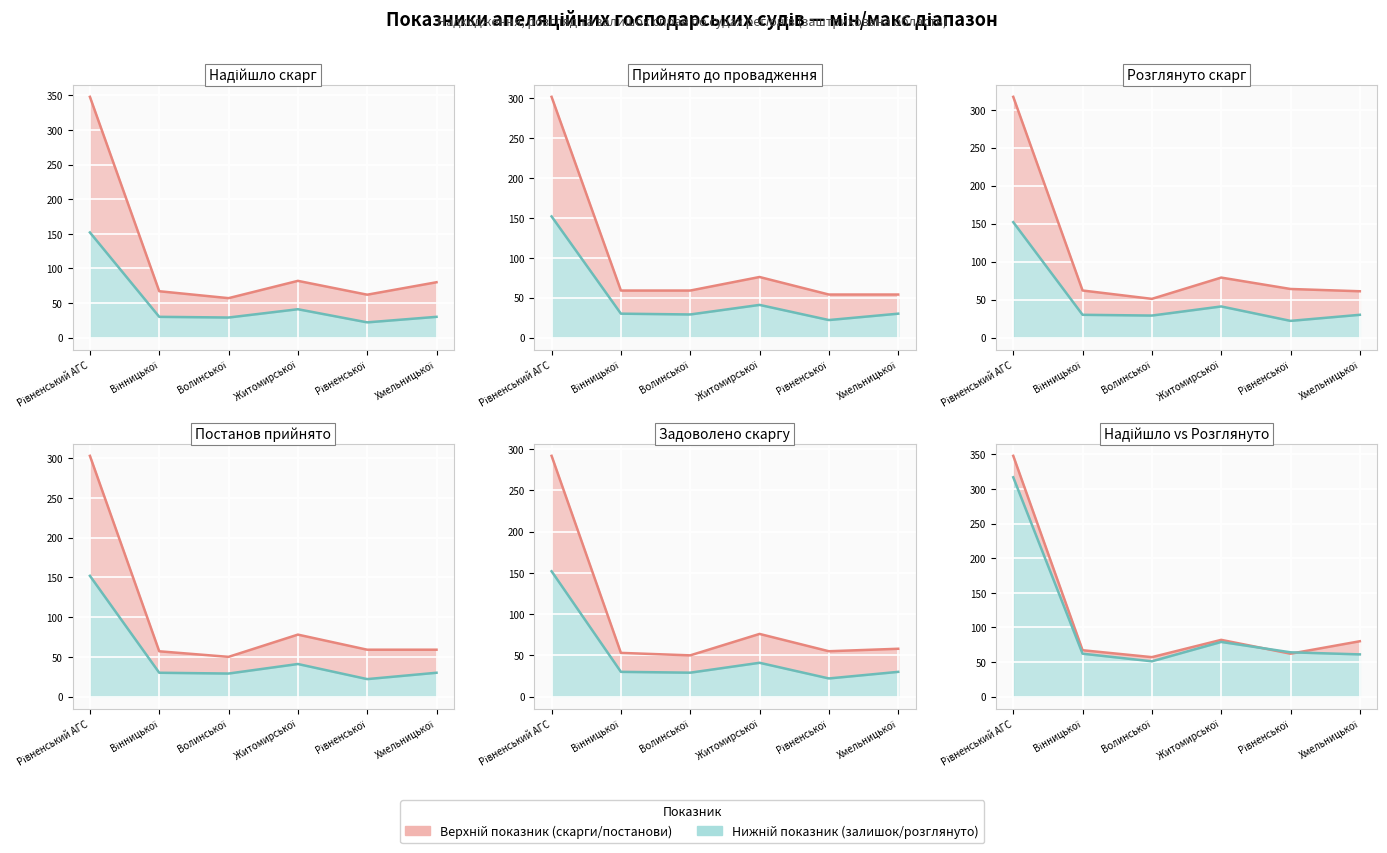

Which category has the highest value in the Постанов прийнято (лінія) series?

Рівненський АГС